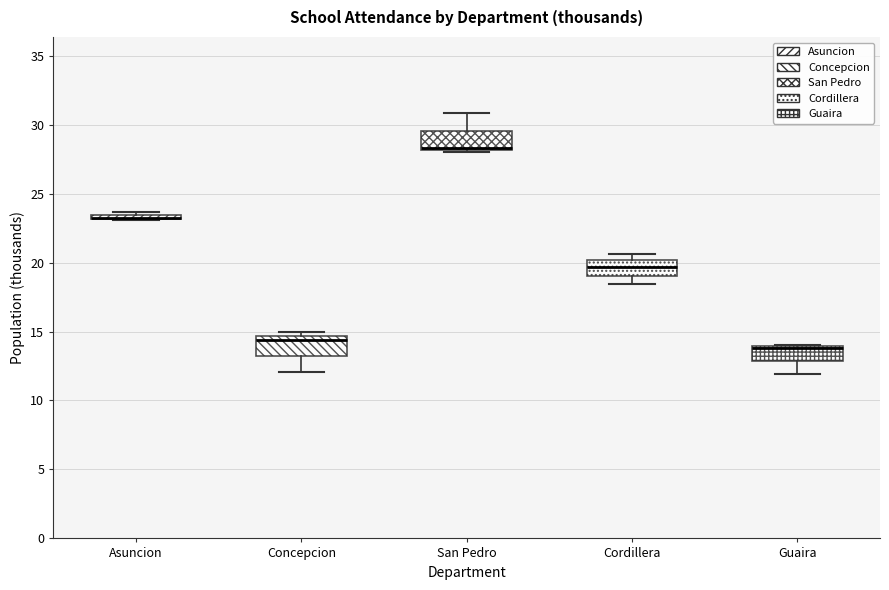

Where is the lower edge of the box for San Pedro on the y-axis? The values are not printed on the chart, so give them approximately, as read against the axis.

28.0